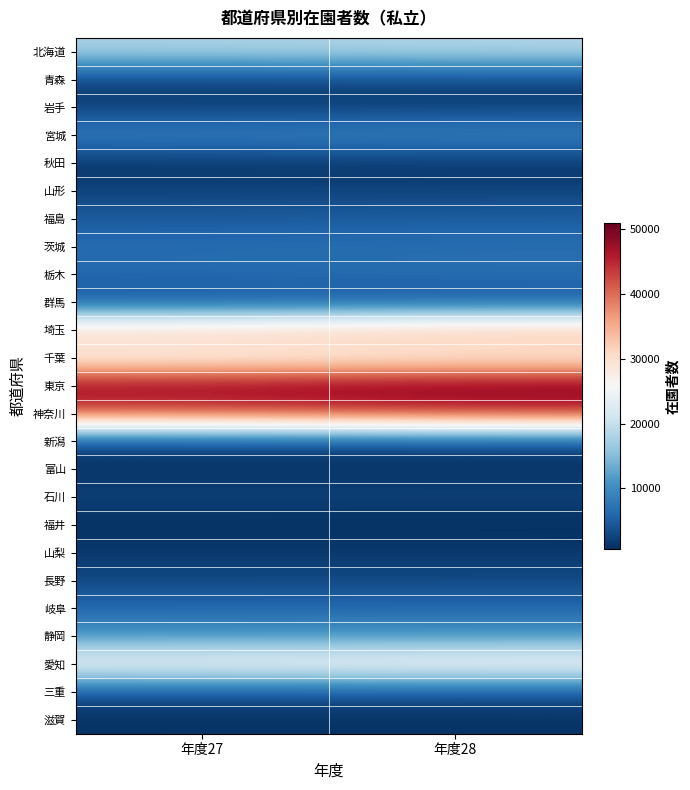

Reading left to right, transcribe all the data shown in this chart.

北海道: 年度27=17841	年度28=18483
青森: 年度27=2049	年度28=2065
岩手: 年度27=2039	年度28=2172
宮城: 年度27=9145	年度28=9705
秋田: 年度27=864	年度28=942
山形: 年度27=2527	年度28=2688
福島: 年度27=4897	年度28=5067
茨城: 年度27=6469	年度28=6759
栃木: 年度27=6285	年度28=6699
群馬: 年度27=3901	年度28=4021
埼玉: 年度27=33370	年度28=35485
千葉: 年度27=25762	年度28=26883
東京: 年度27=49597	年度28=51071
神奈川: 年度27=41448	年度28=43960
新潟: 年度27=2119	年度28=2152
富山: 年度27=1097	年度28=1120
石川: 年度27=2346	年度28=2307
福井: 年度27=708	年度28=628
山梨: 年度27=1449	年度28=1485
長野: 年度27=3114	年度28=3146
岐阜: 年度27=5935	年度28=6115
静岡: 年度27=10896	年度28=10877
愛知: 年度27=26317	年度28=27213
三重: 年度27=3449	年度28=3421
滋賀: 年度27=911	年度28=966